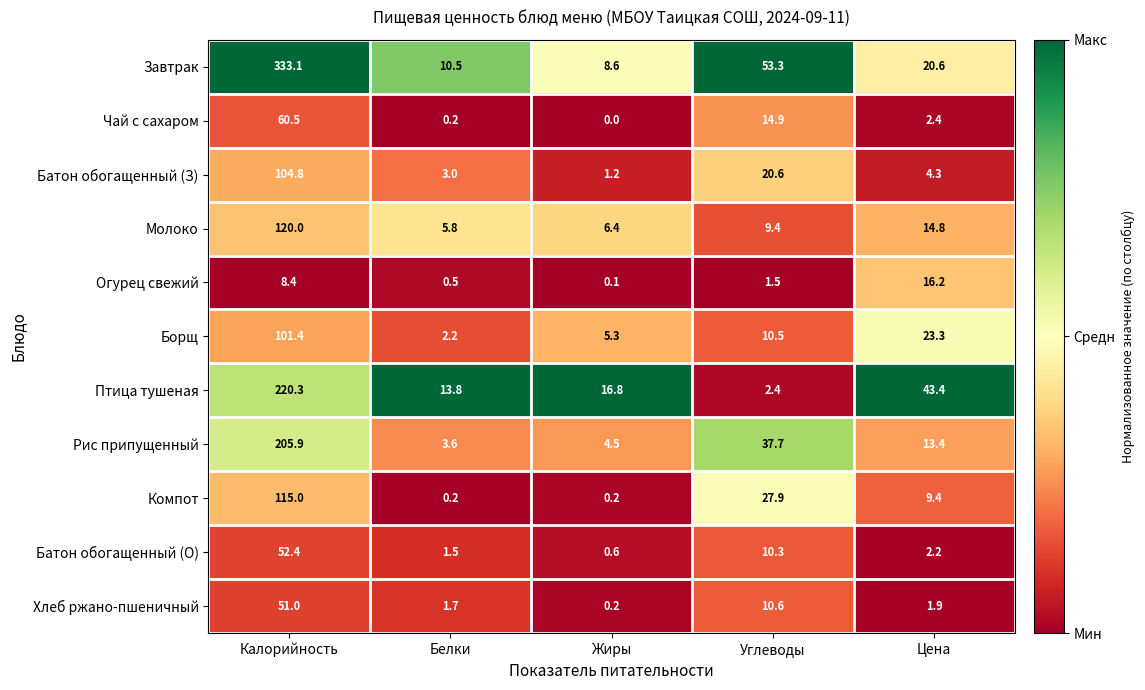

What is the highest value of the Огурец свежий series?

16.2